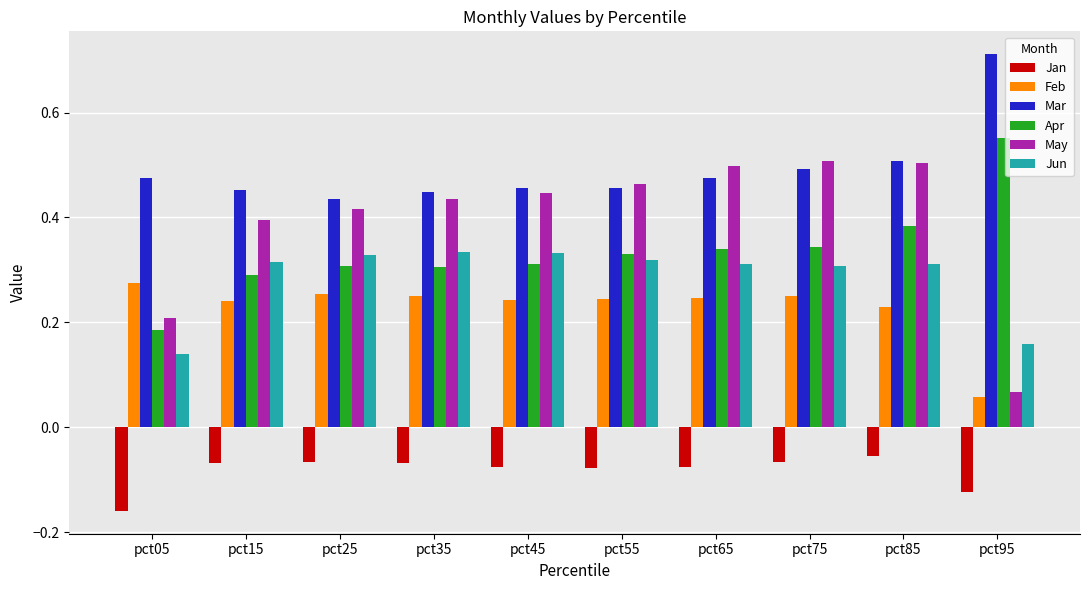

Which label corresponds to the largest value in the chart?

pct95